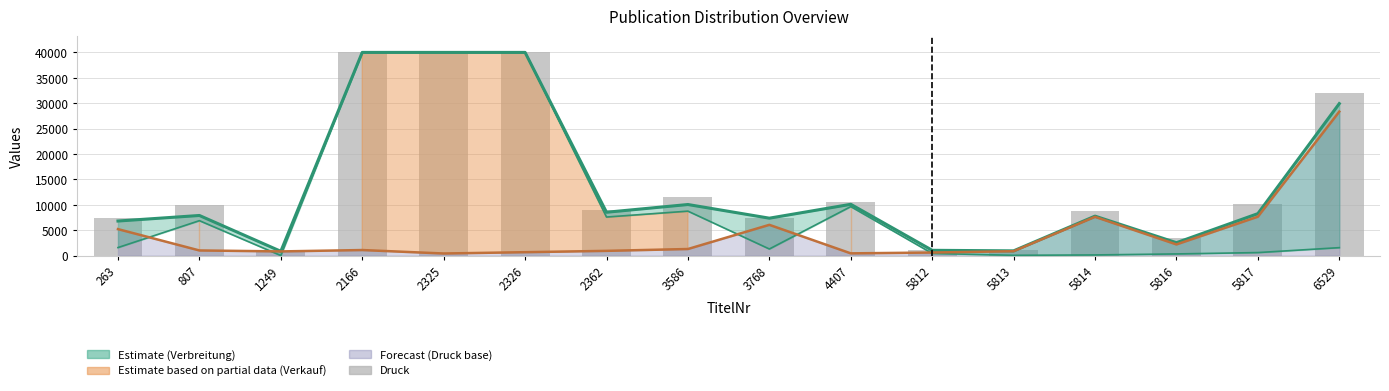

True or false: the data shows 40000 at 2326.

True